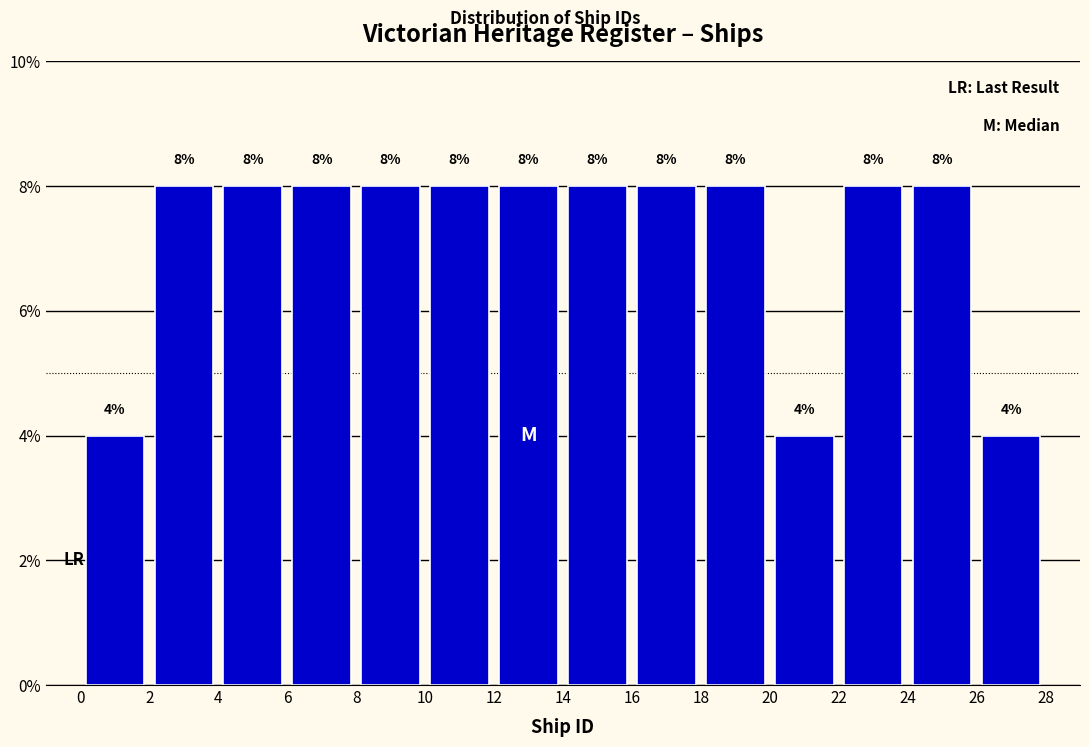

Reading left to right, list every bar in this chart as the range it spans on the x-axis followed by its height.

0 to 2: 4
2 to 4: 8
4 to 6: 8
6 to 8: 8
8 to 10: 8
10 to 12: 8
12 to 14: 8
14 to 16: 8
16 to 18: 8
18 to 20: 8
20 to 22: 4
22 to 24: 8
24 to 26: 8
26 to 28: 4